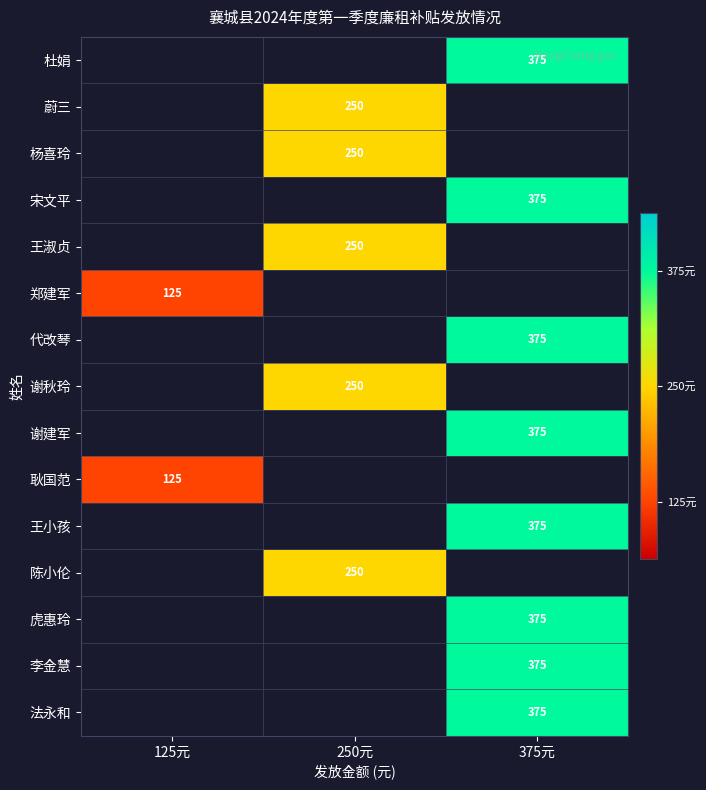

The value of 郑建军 at 125元 is 212. True or false?

False